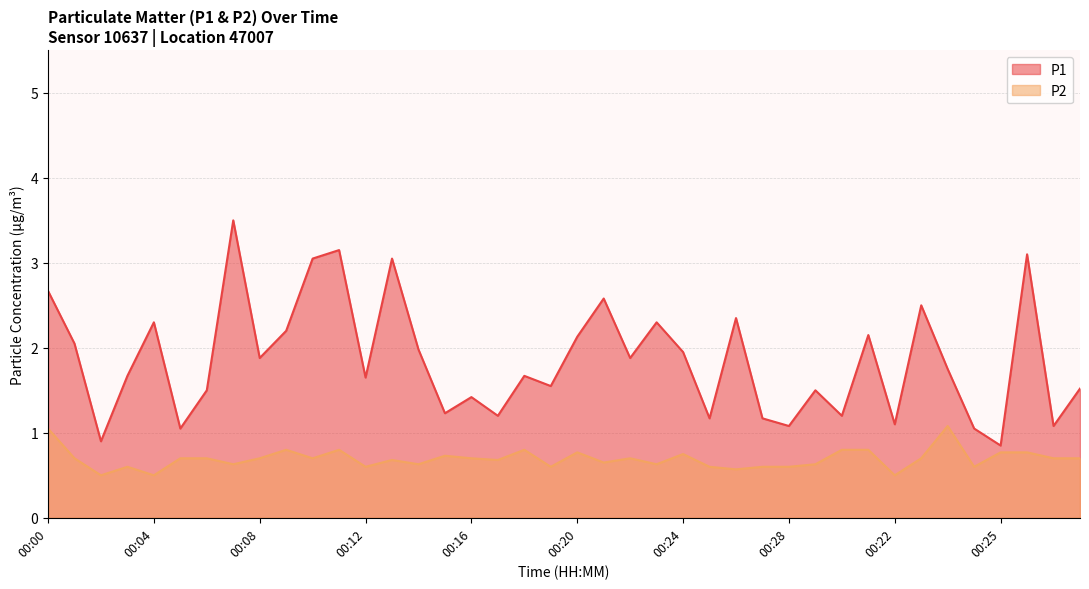

What is the value of the P2 point at the 18th from the left?

0.7